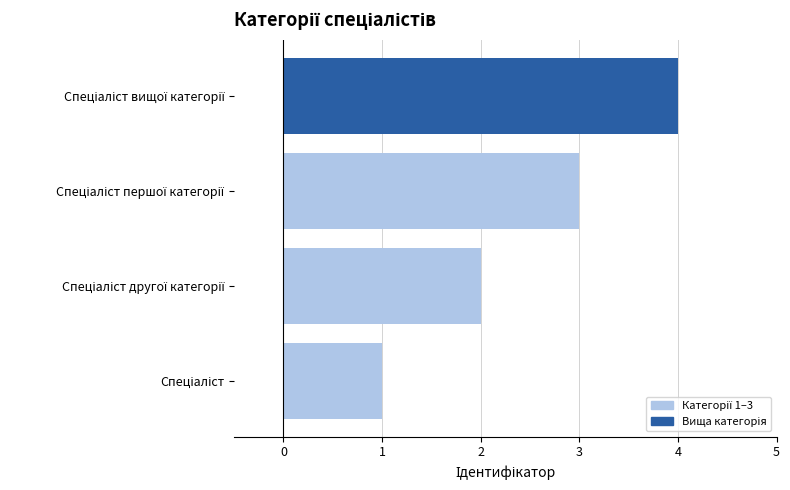

What is the sum of all values?

10